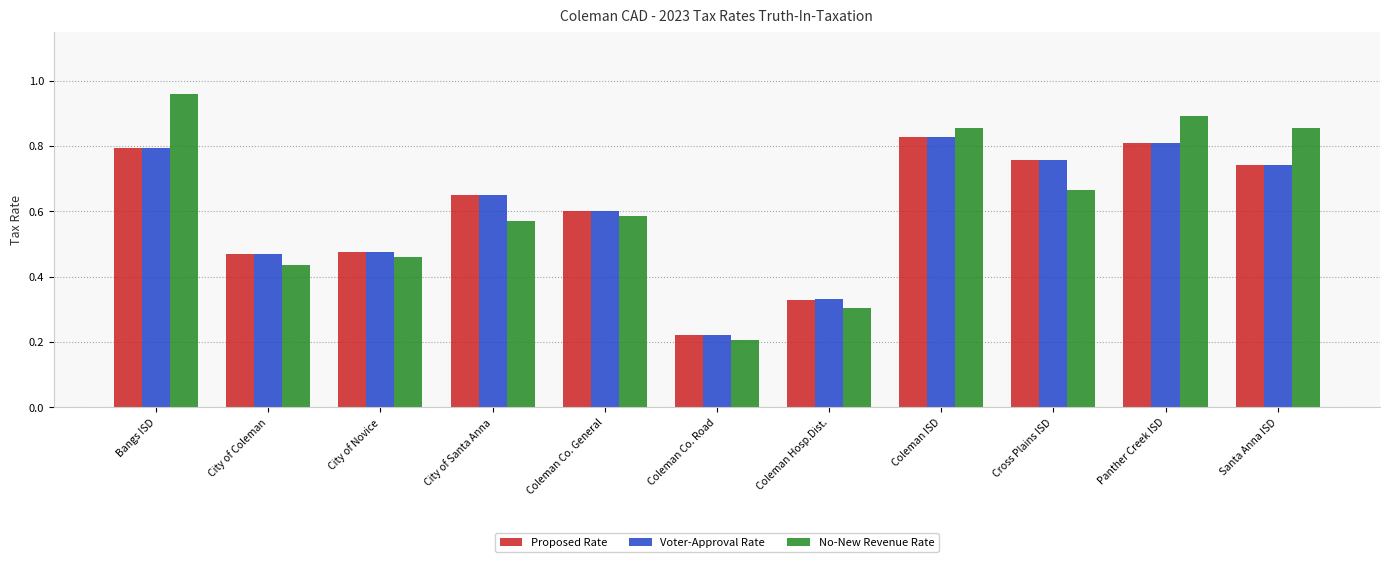

Between Coleman Hosp.Dist. and Coleman ISD, which series saw the biggest shift?

No-New Revenue Rate